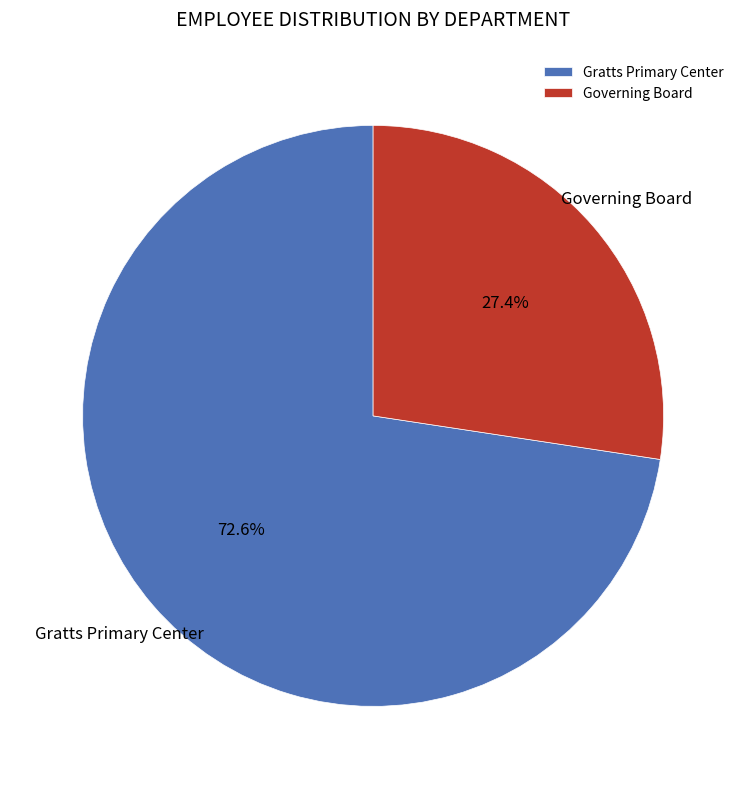

The Gratts Primary Center slice represents 73% of the pie. True or false?

True